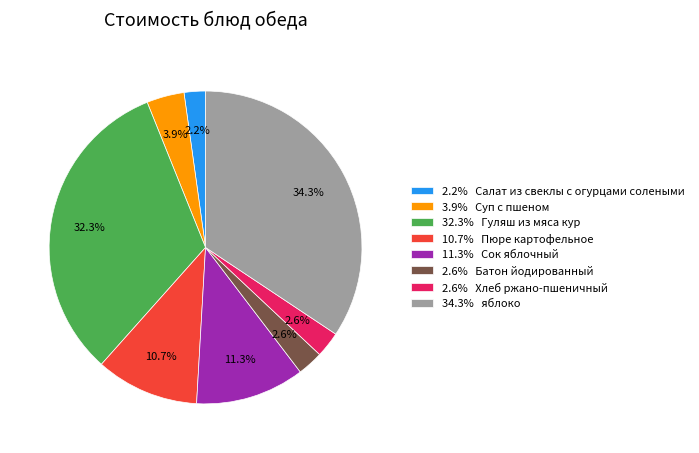

Which slice is the largest?

34.3% яблоко